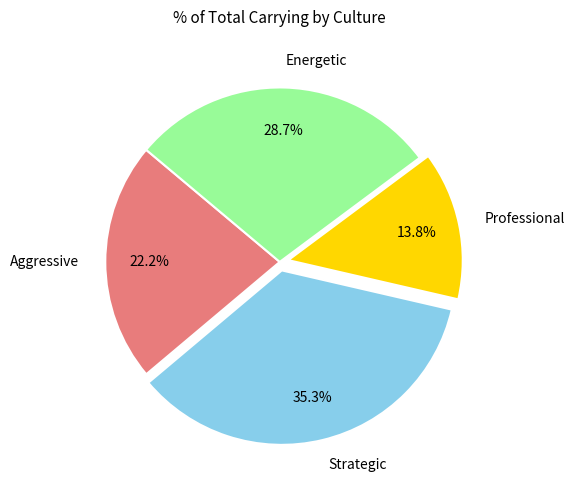

Is there a majority slice in this chart?

No